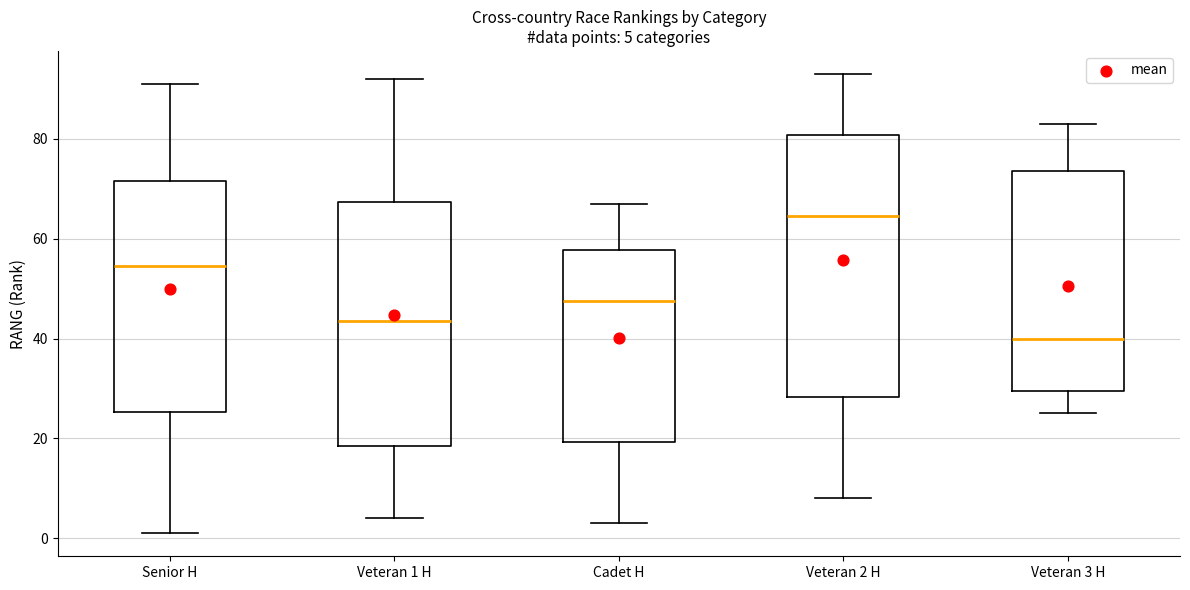

Comparing the boxes themselves (not the whiskers), which one is the tallest?

Veteran 2 H